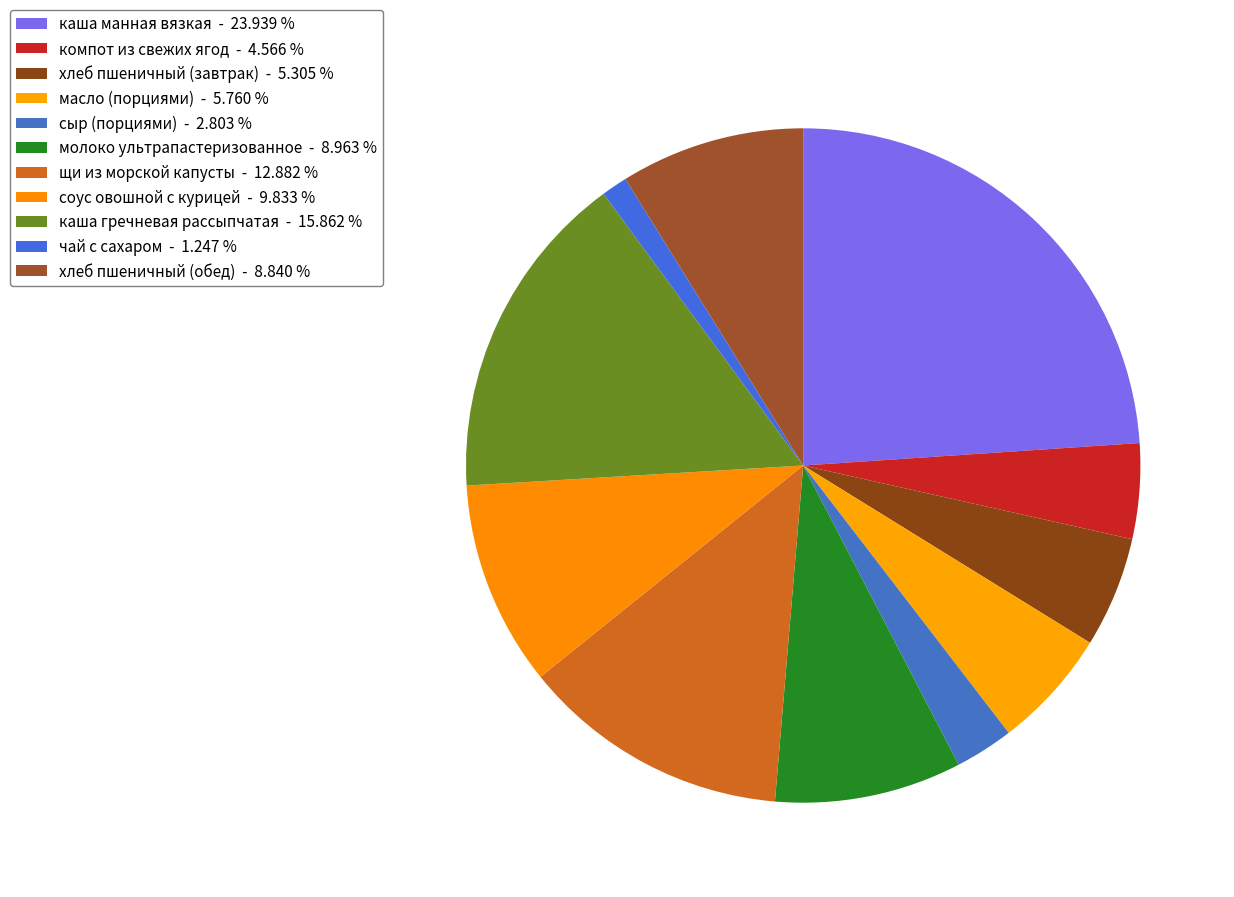

Combined, what portion of the pie is компот из свежих ягод and щи из морской капусты?

17.4%